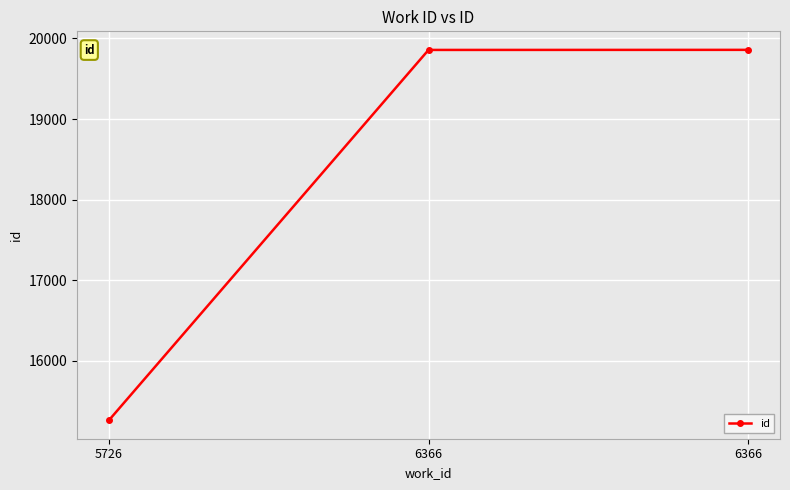

What is the average value?

18326